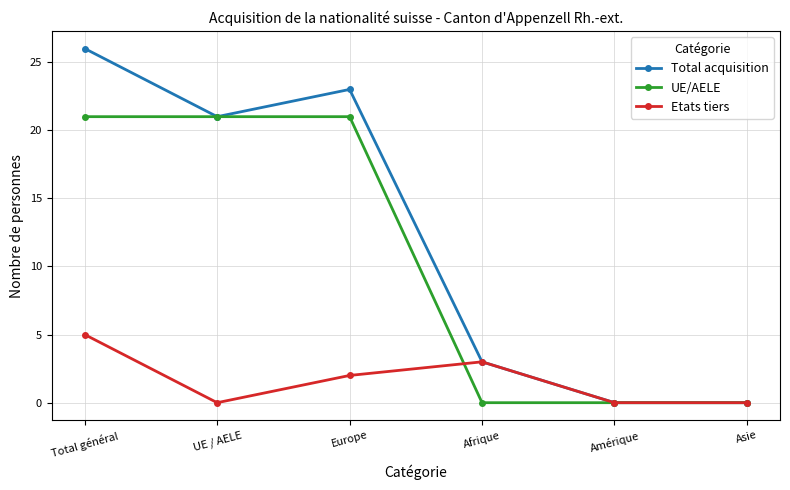

What are all the series names shown in the legend?

Total acquisition, UE/AELE, Etats tiers